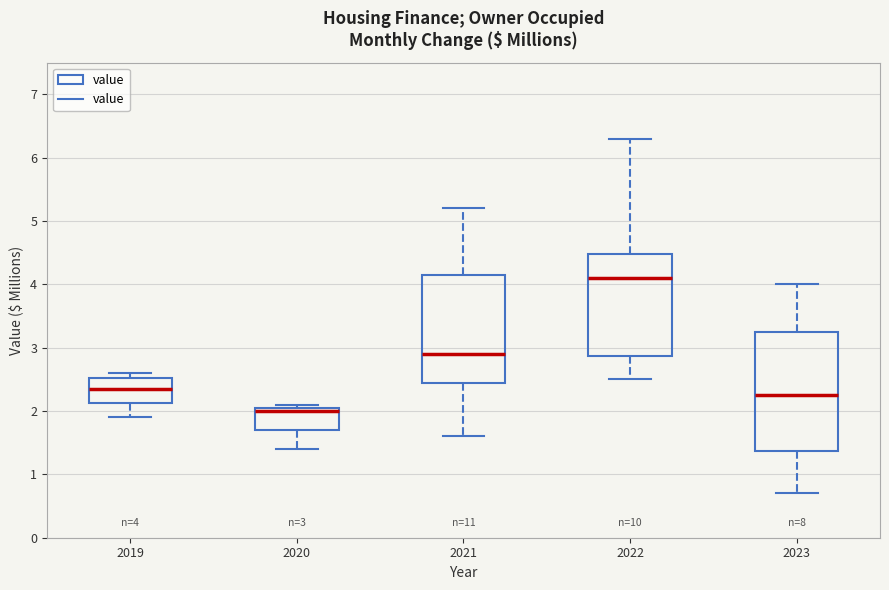

Which box's median line is the highest?

2022